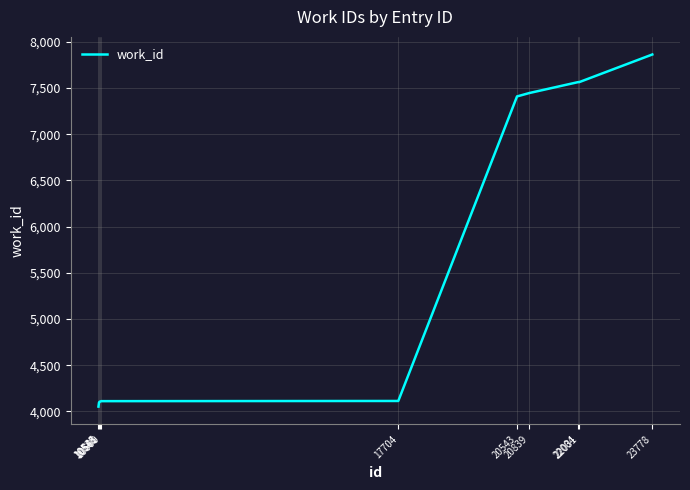

What is the maximum value shown in the chart?

7864